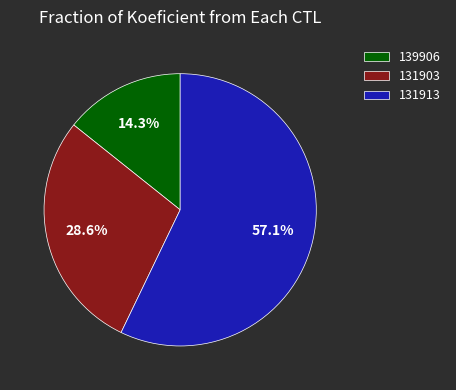

What is the largest slice in the pie chart?

131913